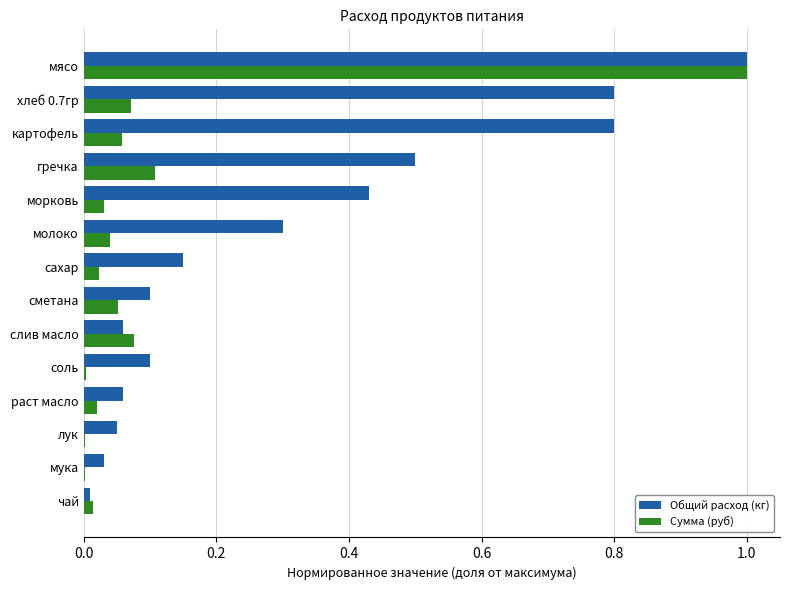

The value of Сумма (руб) at лук is 0.0. True or false?

True